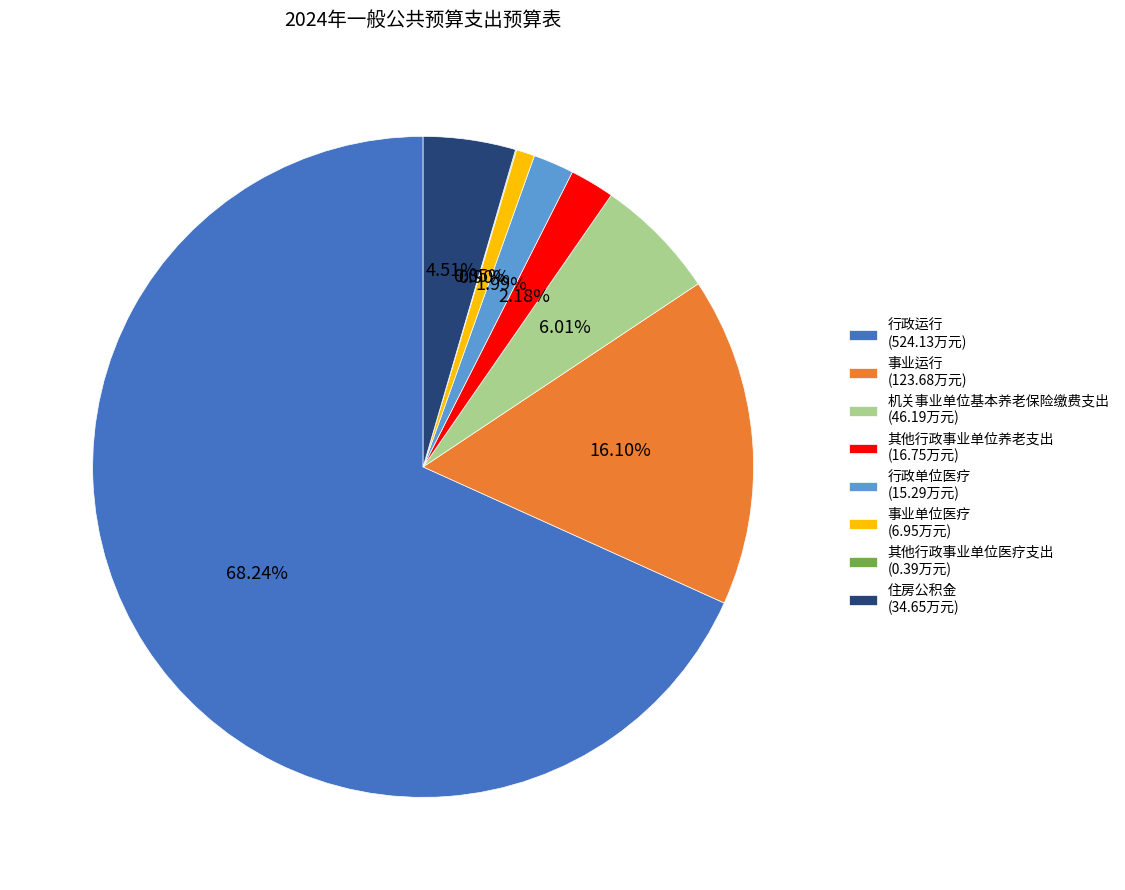

Combined, what portion of the pie is 事业运行 and 事业单位医疗?

17.0%